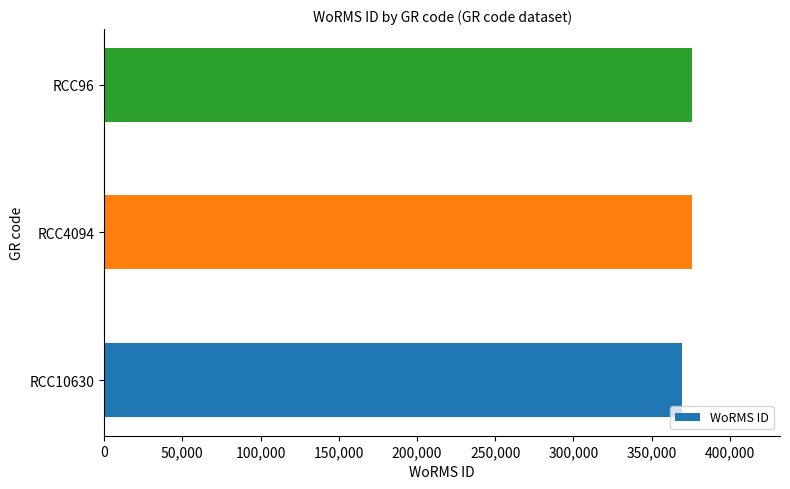

Reading top to bottom, transcribe all the data shown in this chart.

375699	375699	369377